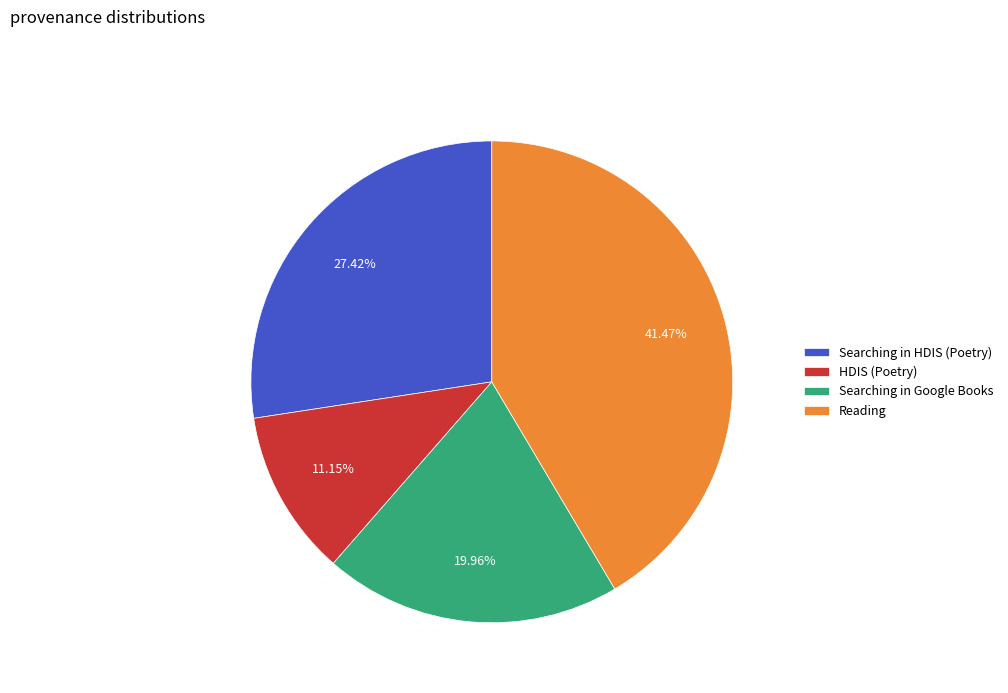

The Reading slice represents 27% of the pie. True or false?

False